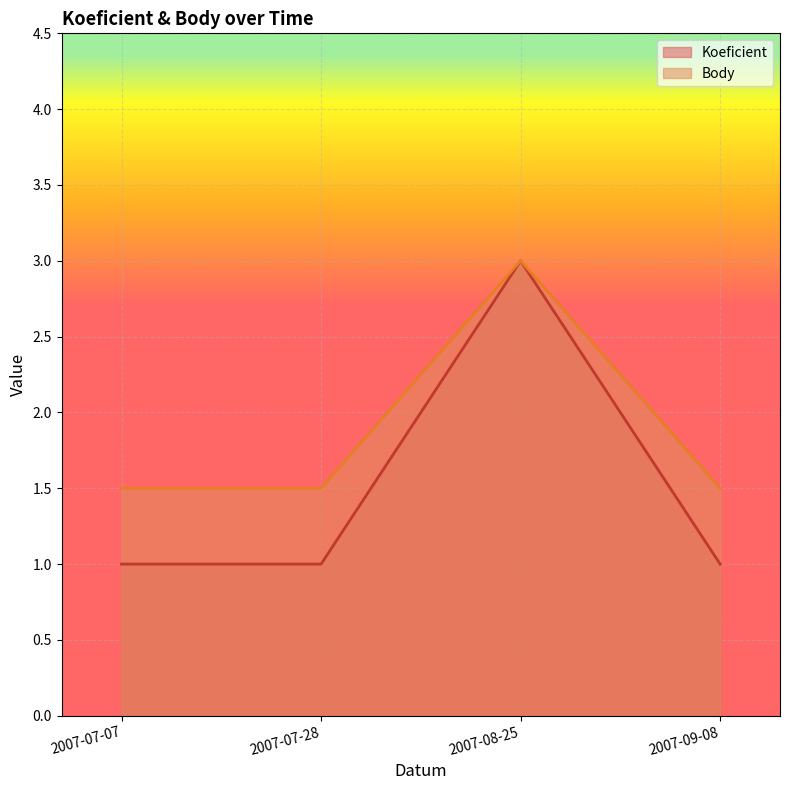

Which series changed the most between 2007-08-25 and 2007-09-08?

Koeficient